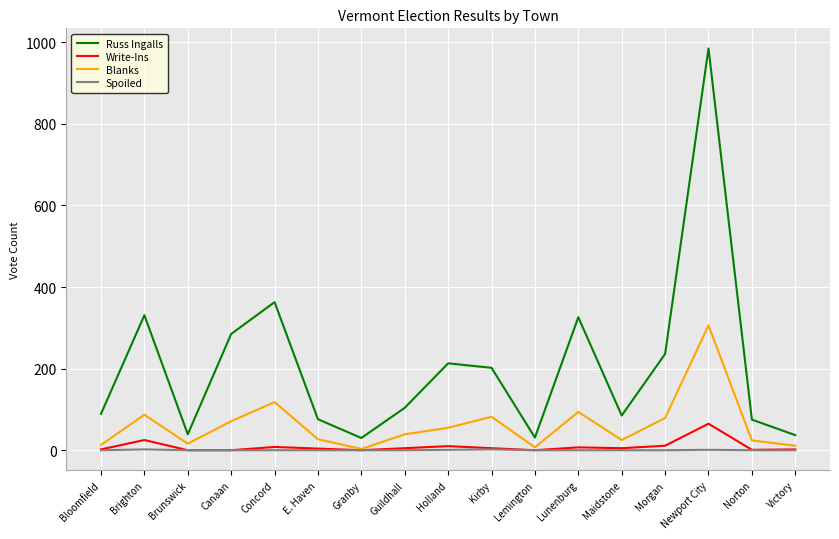

What is the sum of the Spoiled values at E. Haven and Brighton?

2